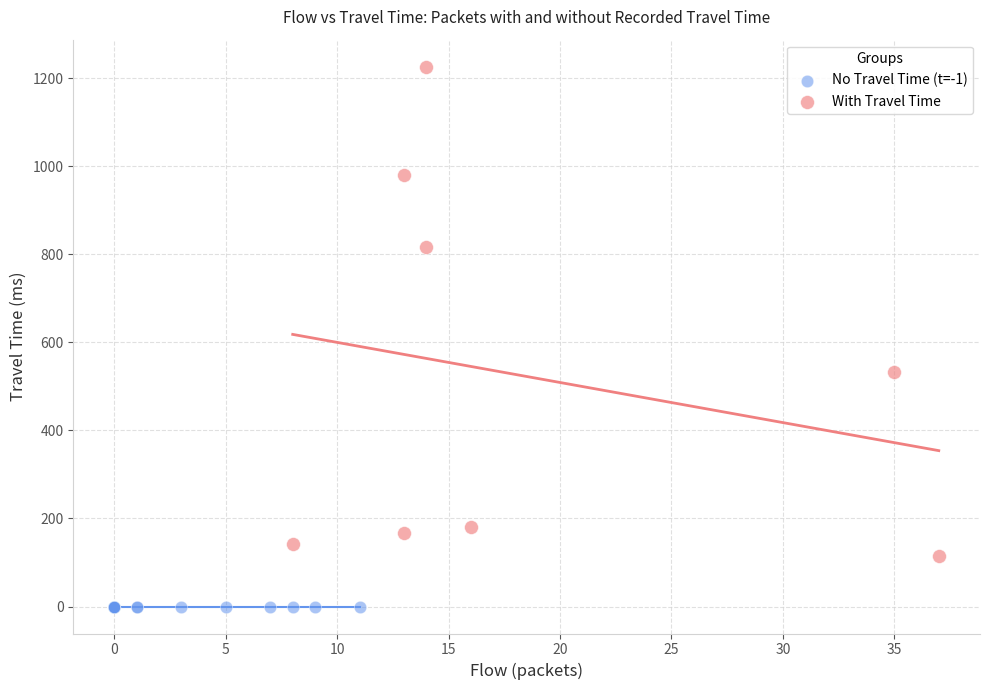

Which series contains the highest Y value?

With Travel Time